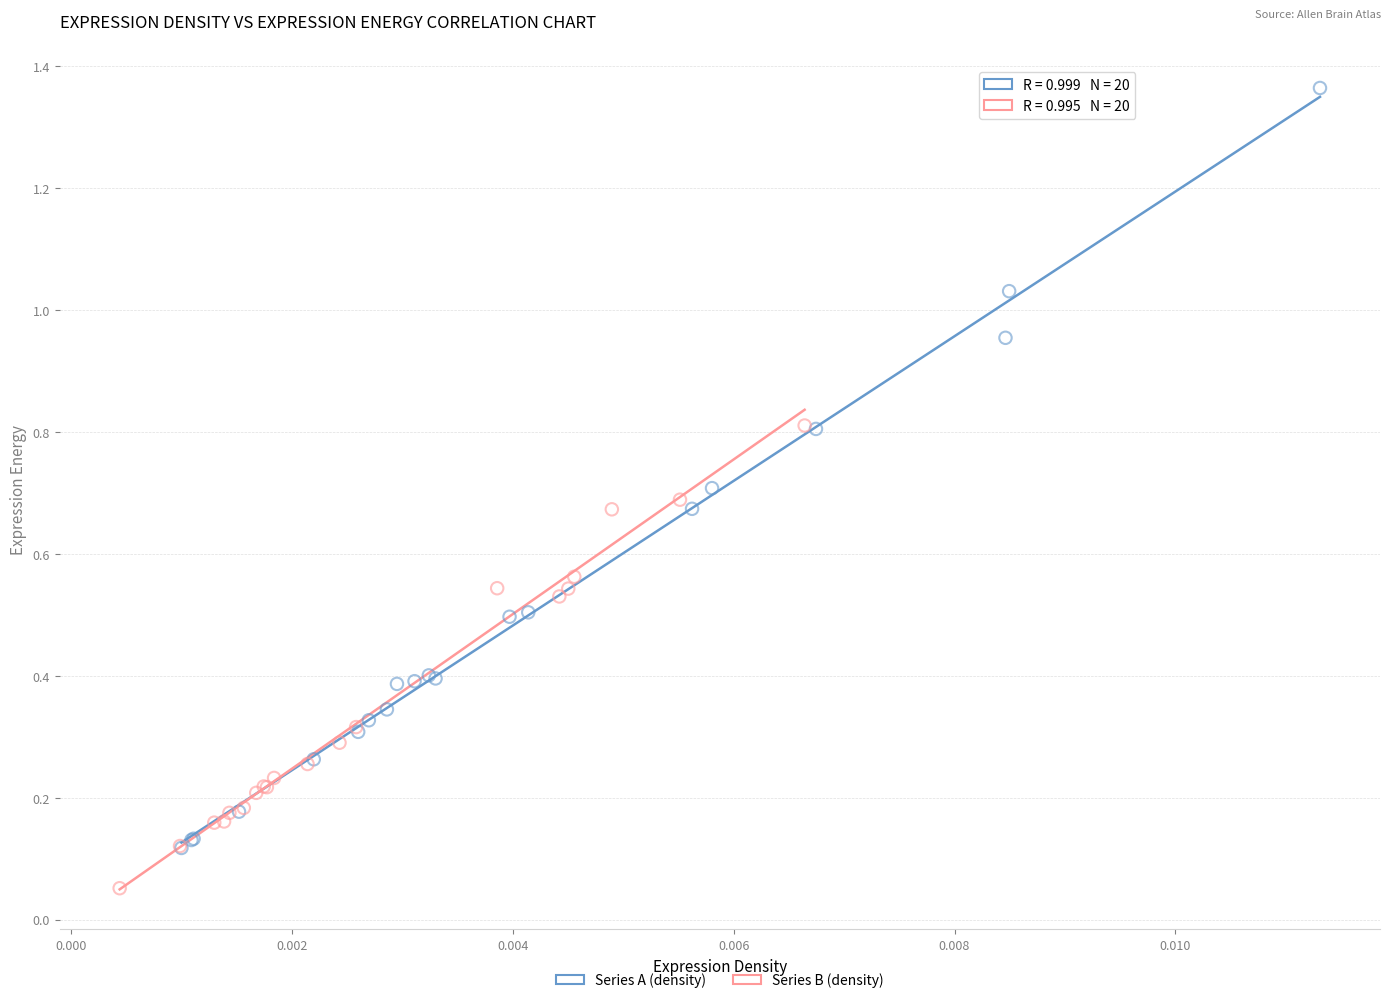

Which series has the widest spread of Y values?

Series A (density)